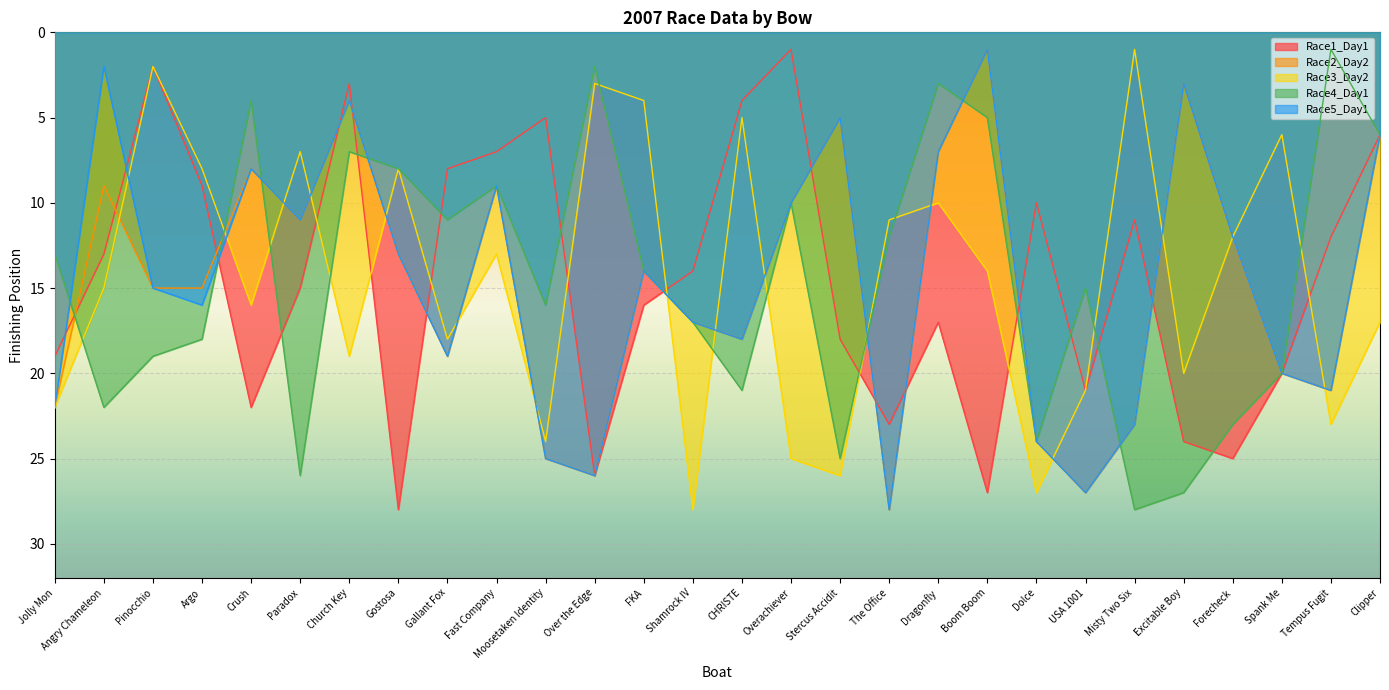

After their last crossing, which series has the higher values: Race1_Day1 or Race5_Day1?

Race1_Day1